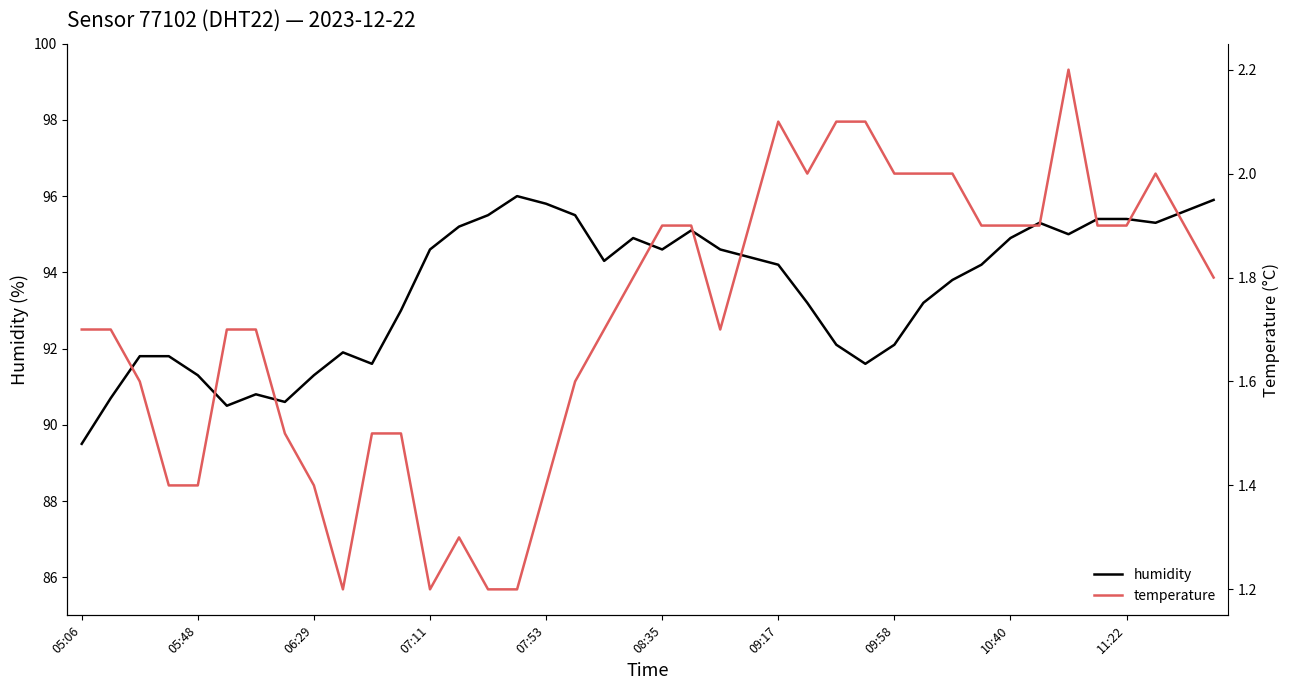

At which label does humidity first exceed 94?

07:11